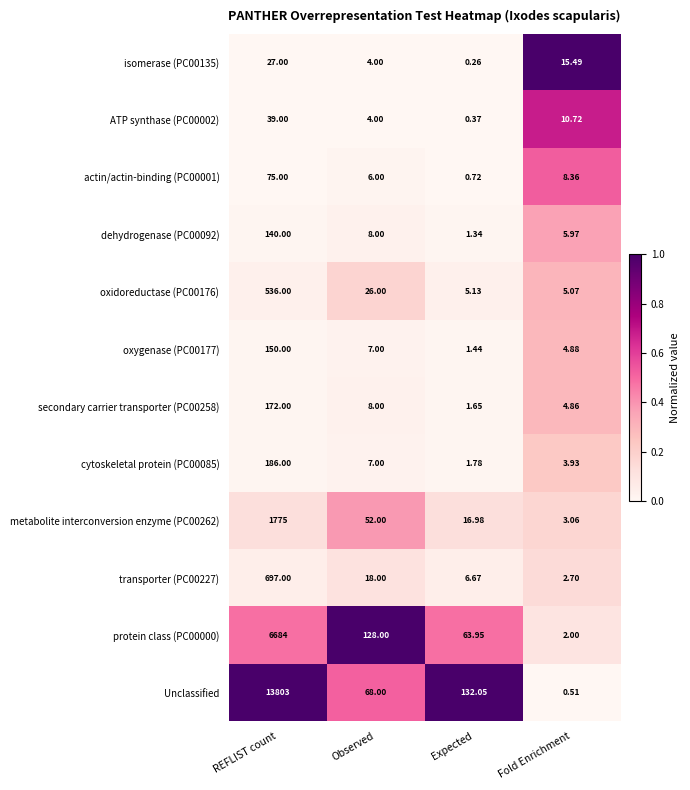

Where is protein class (PC00000) nearest to the value 3343?

Observed